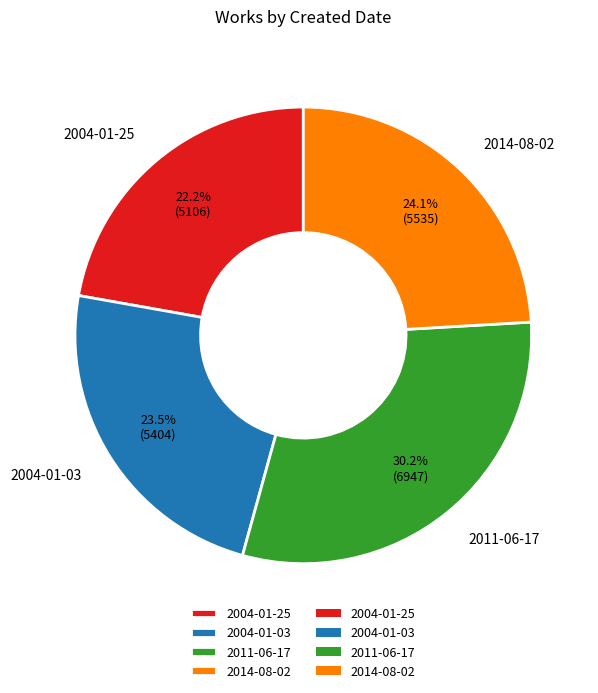

Which category has the biggest portion of the pie?

2011-06-17